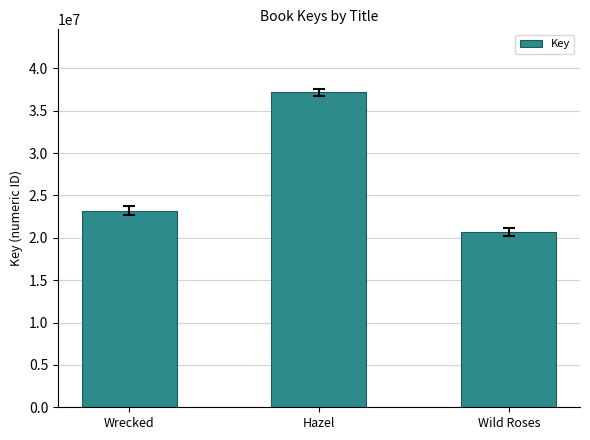

What is the difference between the maximum and minimum values?

16483543